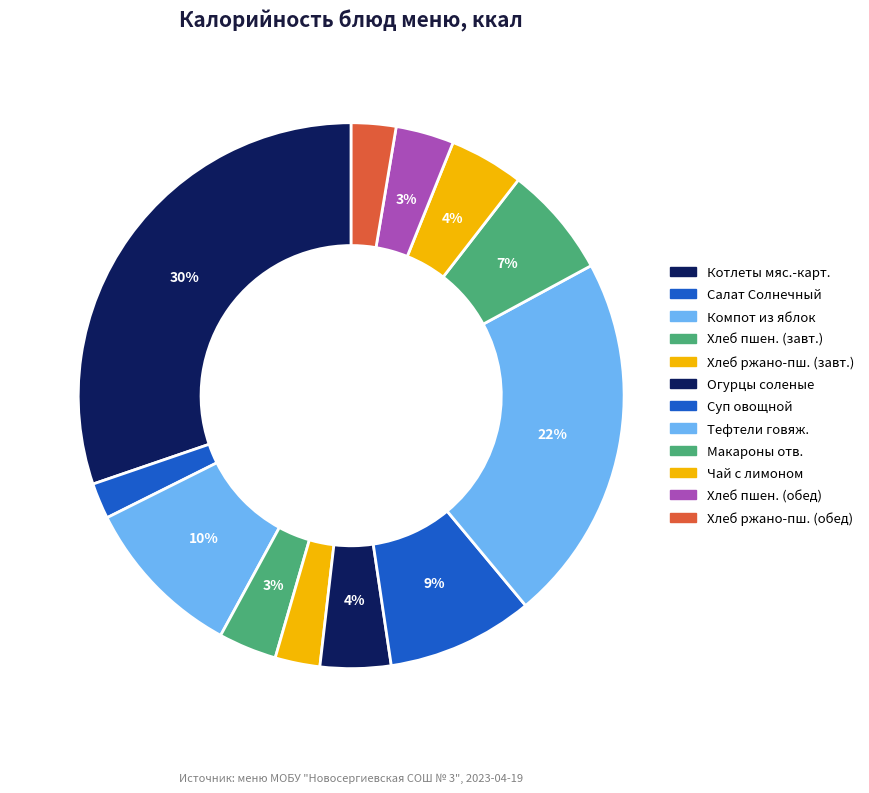

Is there a majority slice in this chart?

No